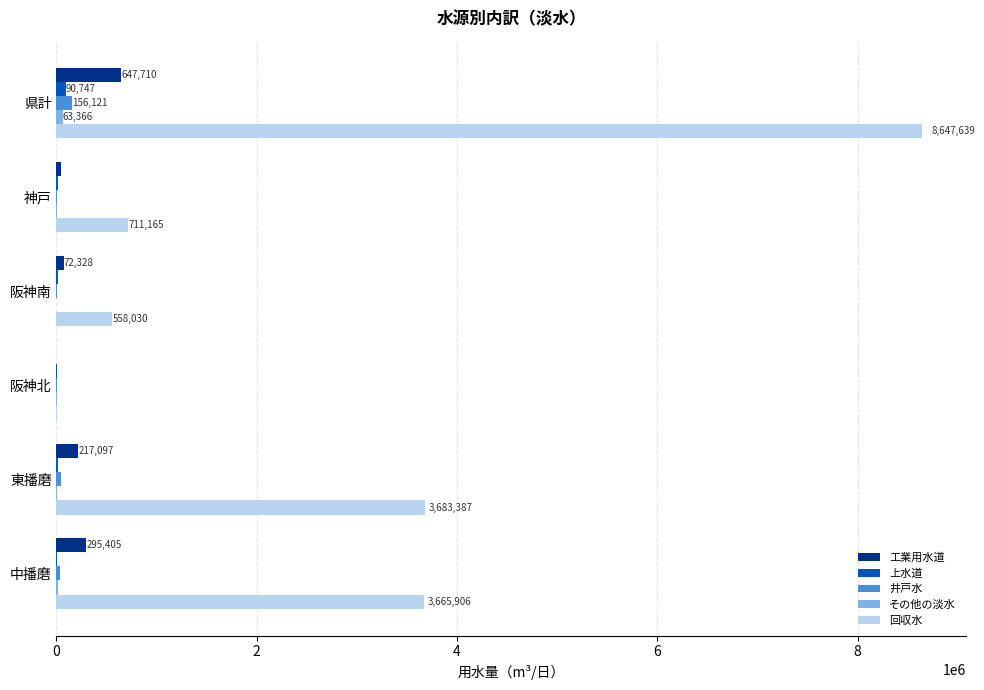

What is the sum of all 井戸水 values?

252964